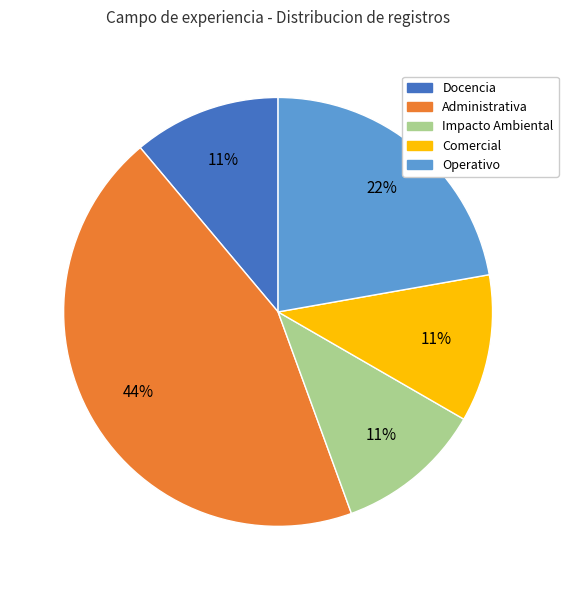

To the nearest percent, what percentage of the pie is Administrativa?

44%